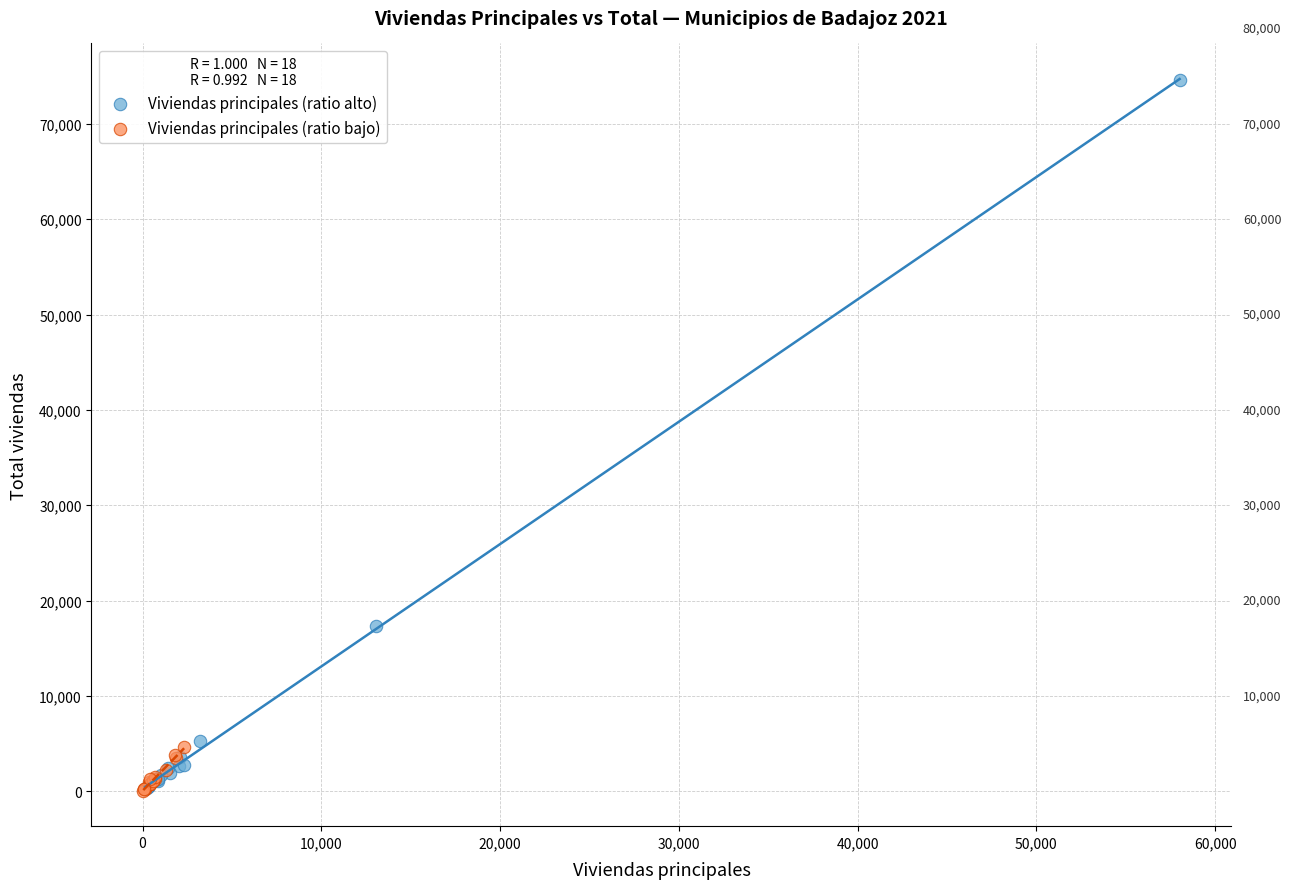

Which series reaches the maximum Y coordinate?

Viviendas principales (ratio alto)